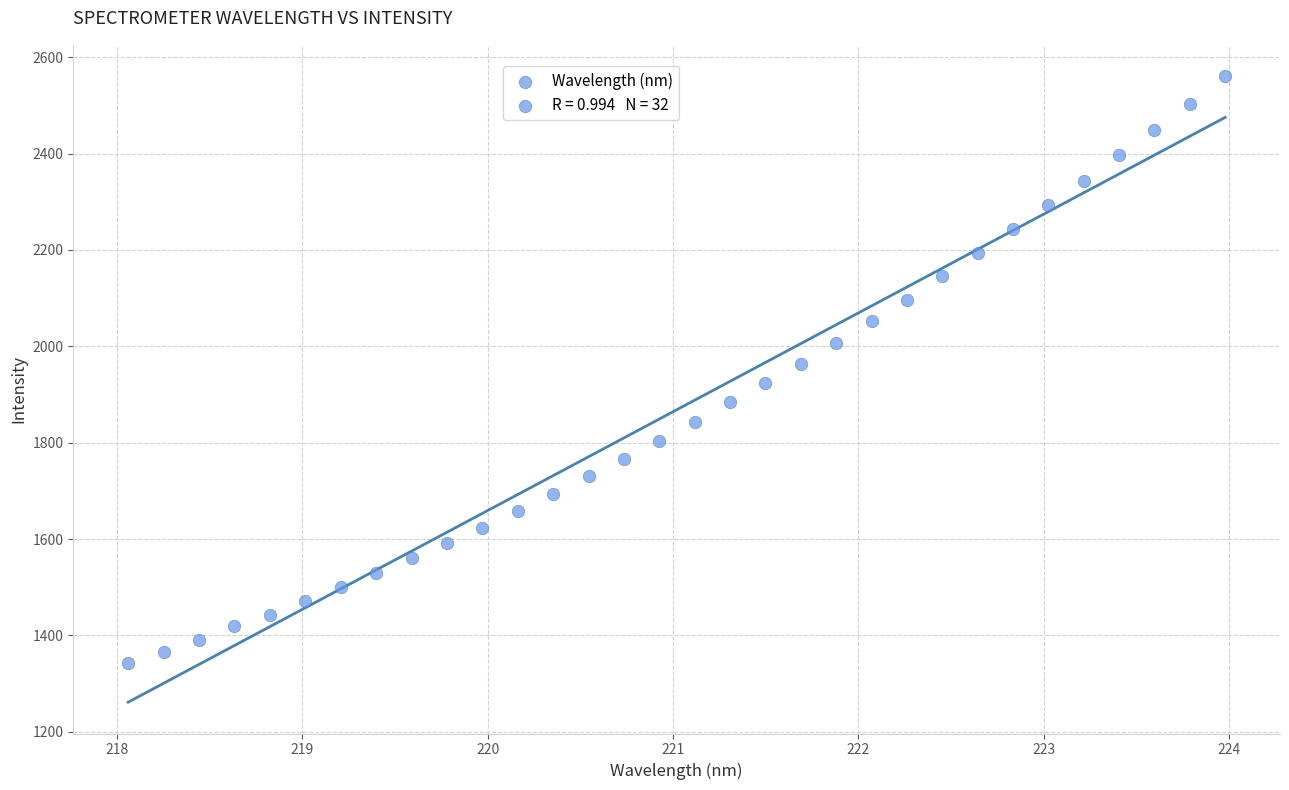

What is the range of X values (max minus min)?

5.9